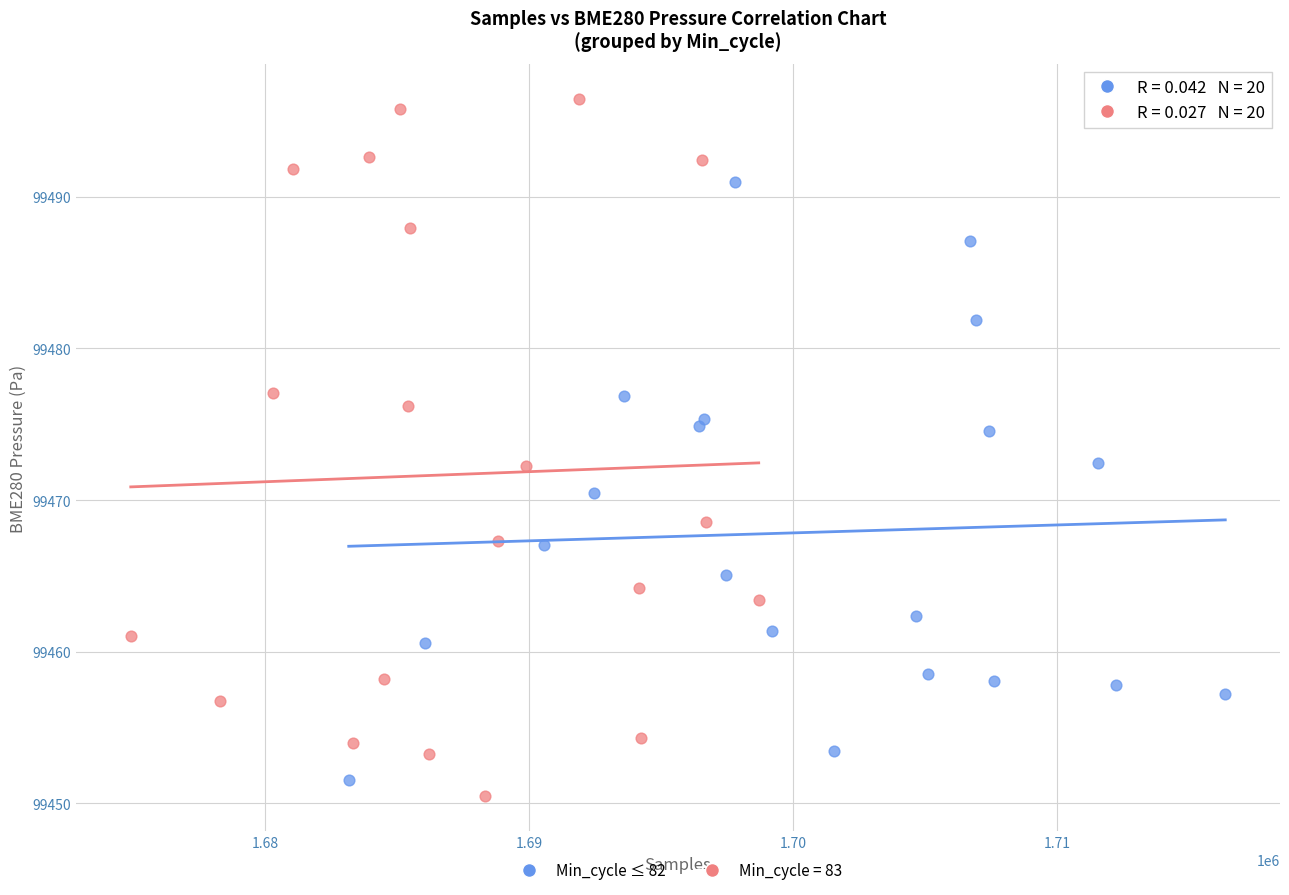

Which series reaches the maximum Y coordinate?

Min_cycle = 83